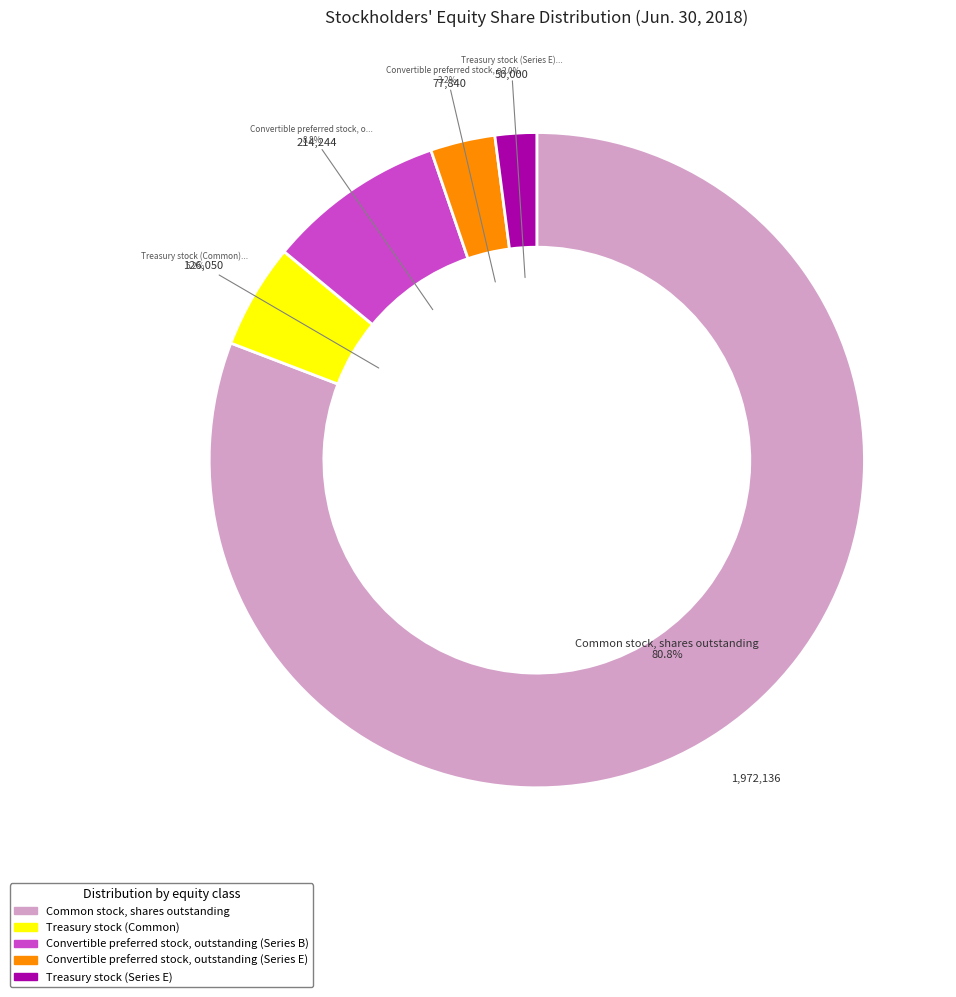

Is it true that Convertible preferred stock, outstanding (Series E) is 3% of the pie?

True